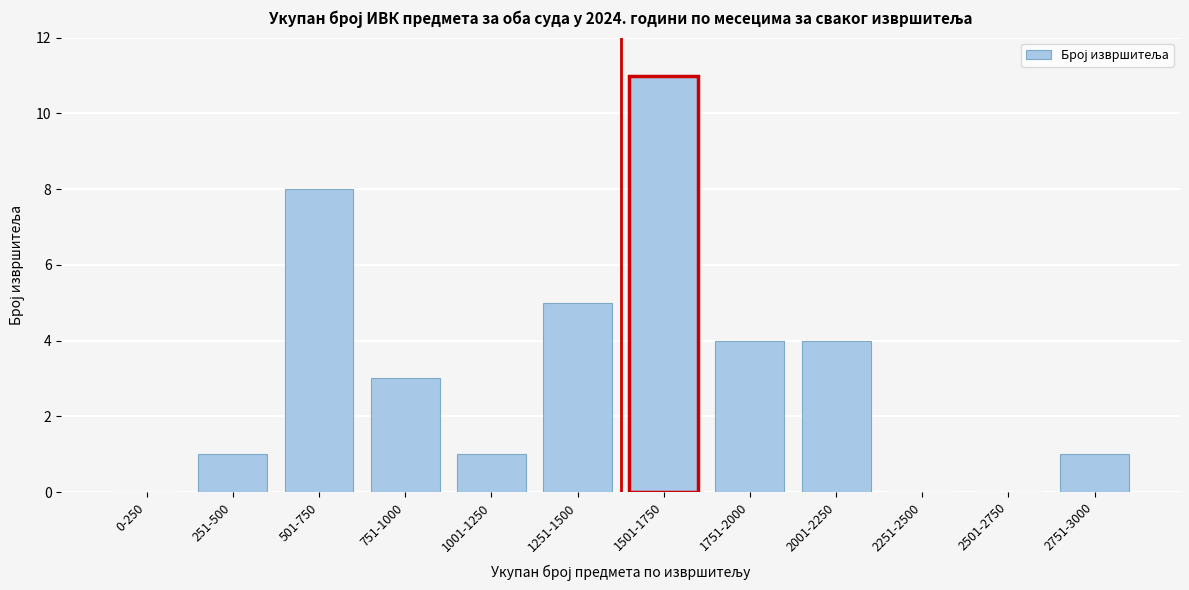

Reading left to right, transcribe all the data shown in this chart.

0-250=0	251-500=1	501-750=8	751-1000=3	1001-1250=1	1251-1500=5	1501-1750=11	1751-2000=4	2001-2250=4	2251-2500=0	2501-2750=0	2751-3000=1